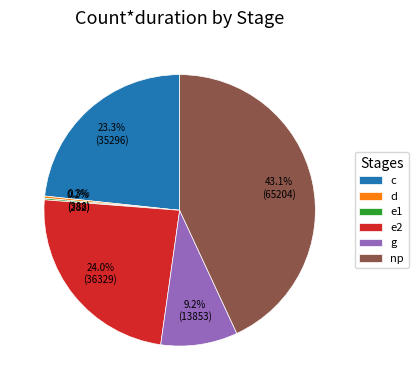

What percentage is the np slice, to the nearest percent?

43%